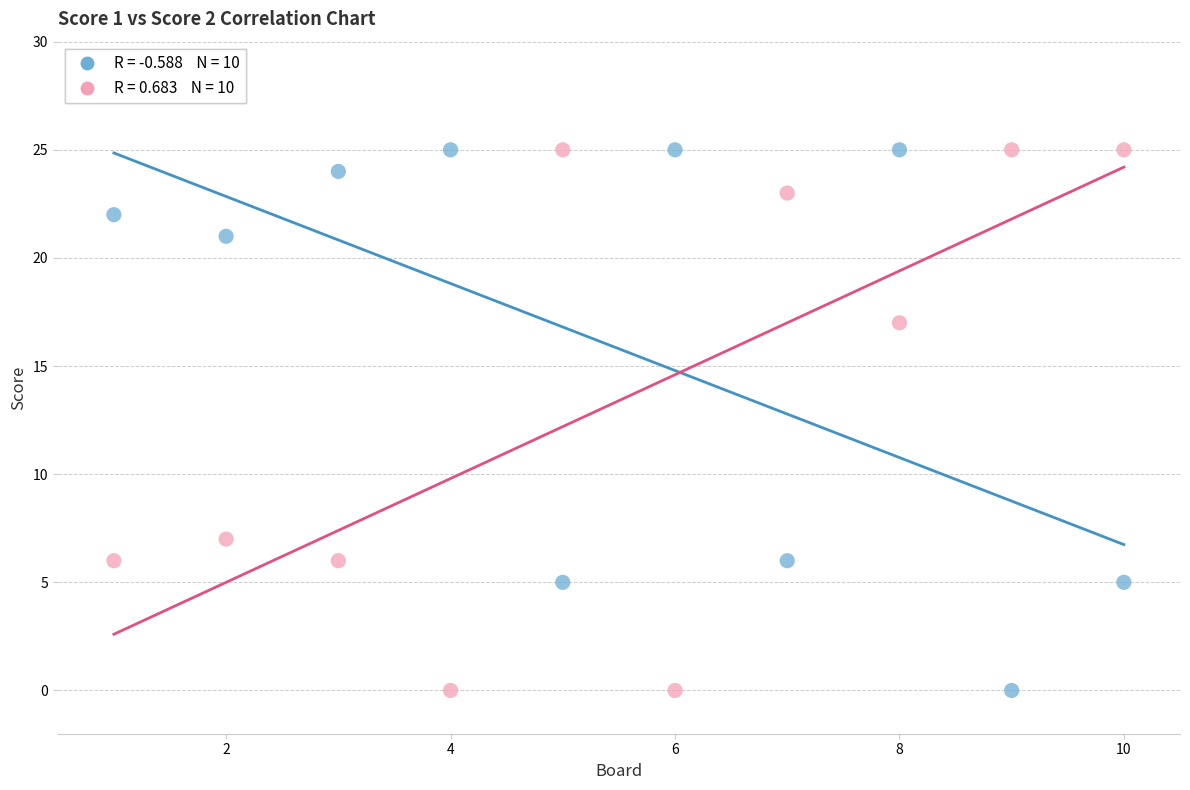

Across all data points, what is the range of X values (max minus min)?

9